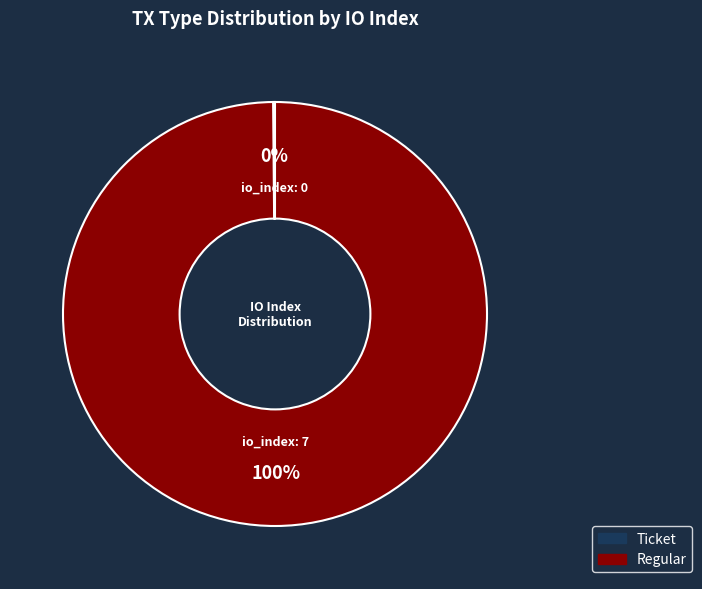

Is Regular the majority of the pie?

Yes